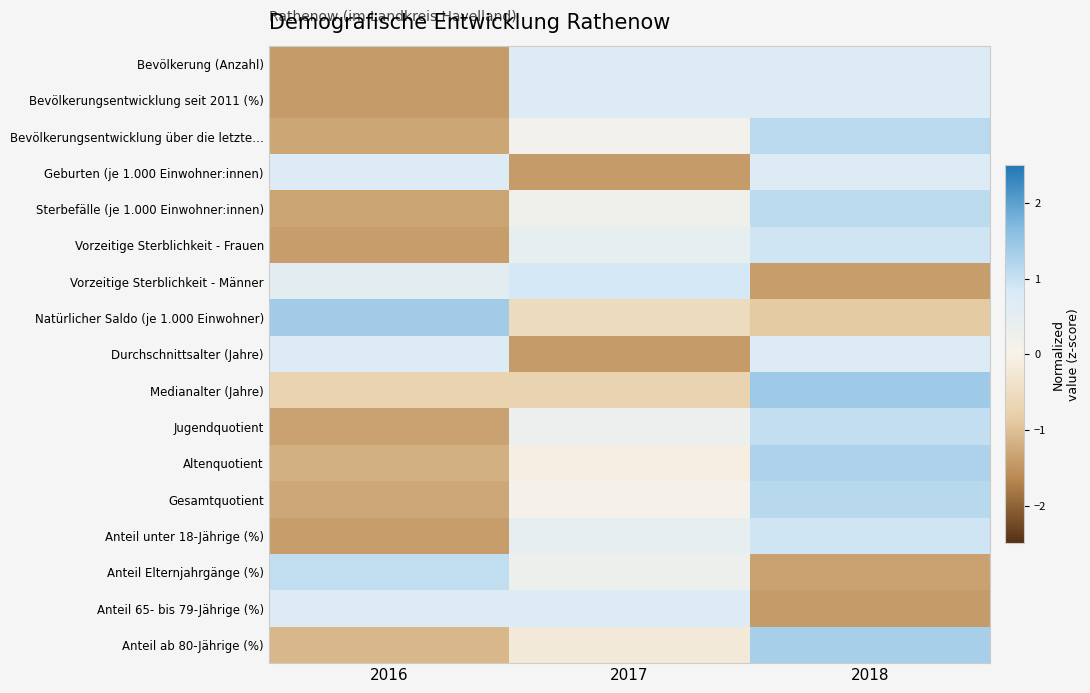

Reading left to right, extract all data points from this chart.

Bevölkerung (Anzahl): 2016=-1.4	2017=0.7	2018=0.7
Bevölkerungsentwicklung seit 2011 (%): 2016=-1.4	2017=0.7	2018=0.7
Bevölkerungsentwicklung über die letzte…: 2016=-1.3	2017=0.2	2018=1.1
Geburten (je 1.000 Einwohner:innen): 2016=0.7	2017=-1.4	2018=0.7
Sterbefälle (je 1.000 Einwohner:innen): 2016=-1.3	2017=0.2	2018=1.1
Vorzeitige Sterblichkeit - Frauen: 2016=-1.4	2017=0.5	2018=0.9
Vorzeitige Sterblichkeit - Männer: 2016=0.5	2017=0.9	2018=-1.4
Natürlicher Saldo (je 1.000 Einwohner): 2016=1.4	2017=-0.5	2018=-0.9
Durchschnittsalter (Jahre): 2016=0.7	2017=-1.4	2018=0.7
Medianalter (Jahre): 2016=-0.7	2017=-0.7	2018=1.4
Jugendquotient: 2016=-1.3	2017=0.3	2018=1.1
Altenquotient: 2016=-1.2	2017=-0.1	2018=1.3
Gesamtquotient: 2016=-1.3	2017=0.1	2018=1.2
Anteil unter 18-Jährige (%): 2016=-1.4	2017=0.5	2018=0.9
Anteil Elternjahrgänge (%): 2016=1.1	2017=0.3	2018=-1.3
Anteil 65- bis 79-Jährige (%): 2016=0.7	2017=0.7	2018=-1.4
Anteil ab 80-Jährige (%): 2016=-1.1	2017=-0.2	2018=1.3